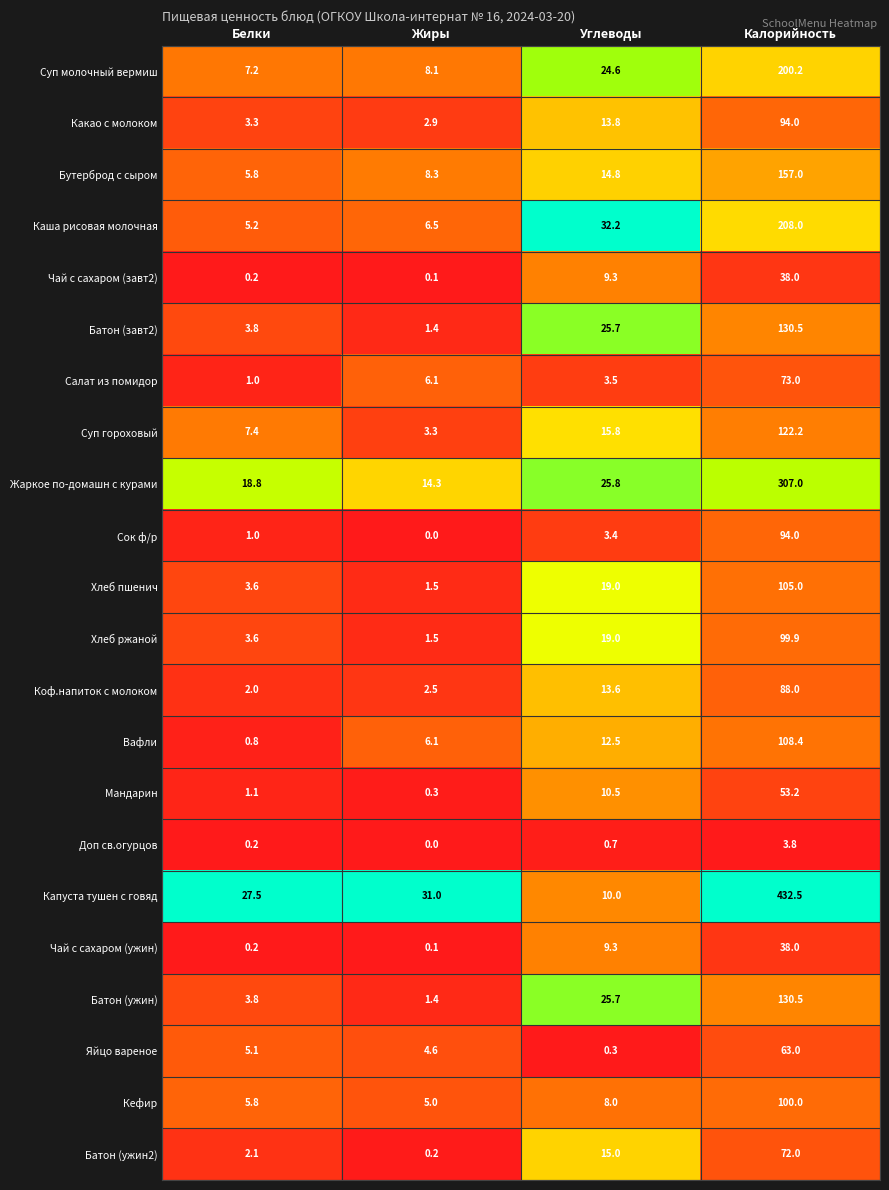

How many values in the Суп молочный вермиш series are below 24?

2